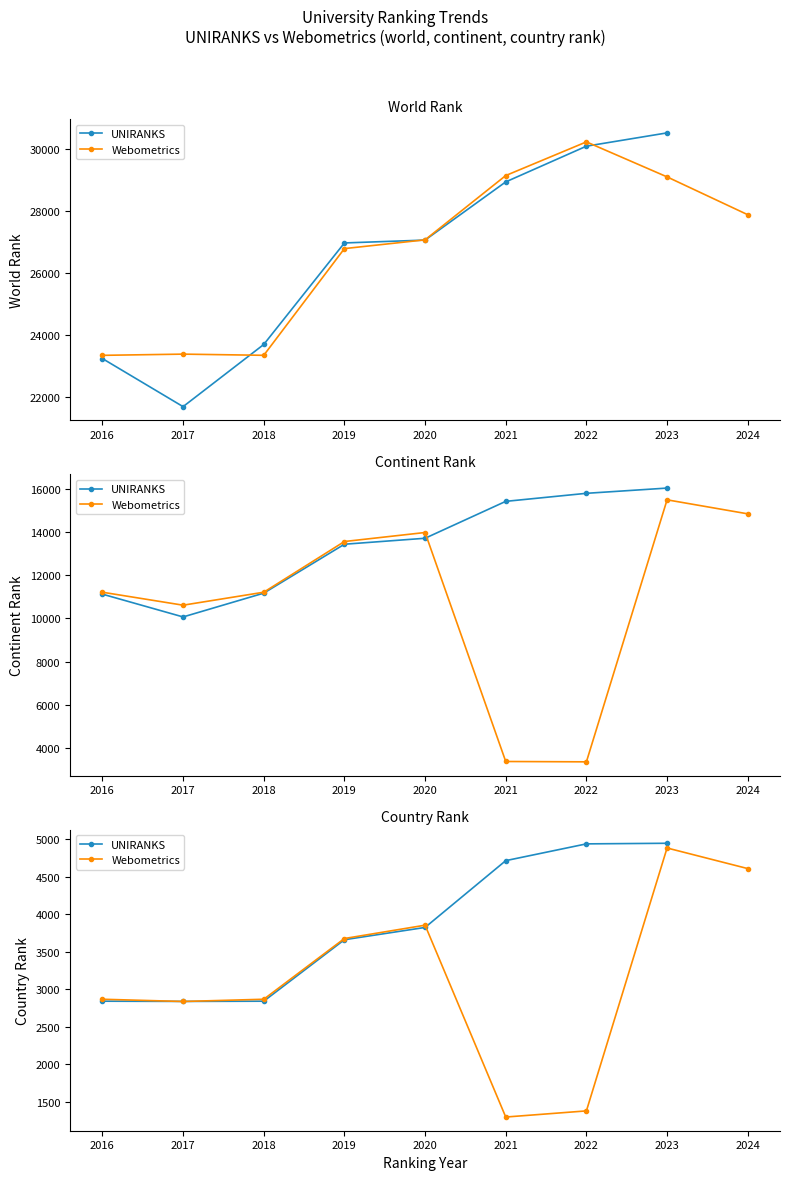

True or false: world rank and continent rank intersect in this chart.

False